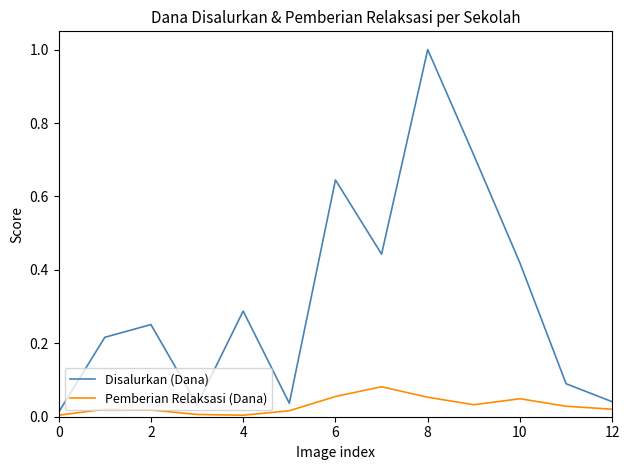

Rank the series by their maximum value, from lowest to highest.

Pemberian Relaksasi (Dana), Disalurkan (Dana)